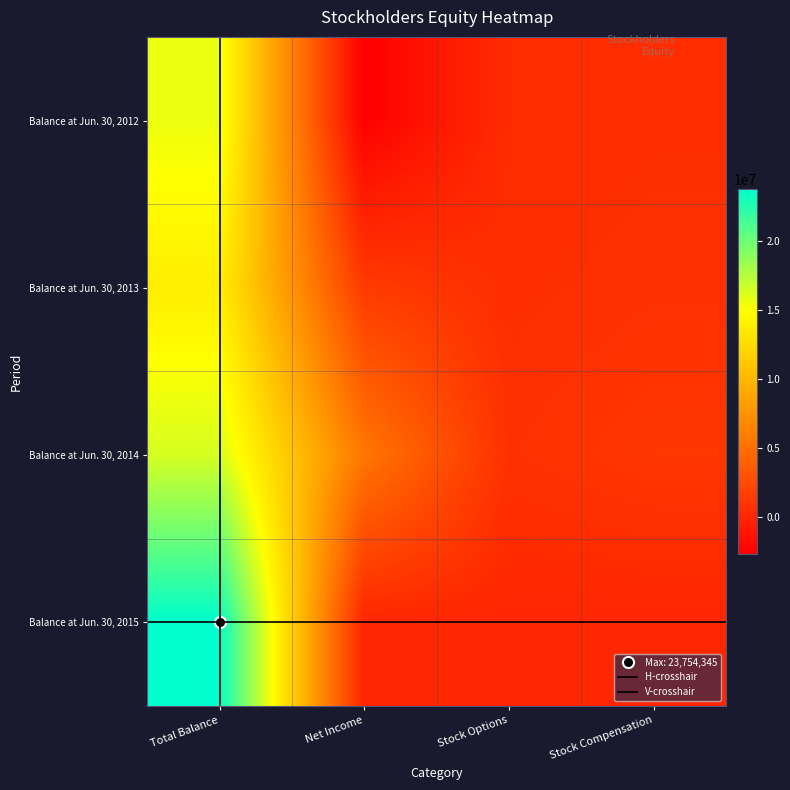

How many Balance at Jun. 30, 2015 values are between 0 and 23754345?

4